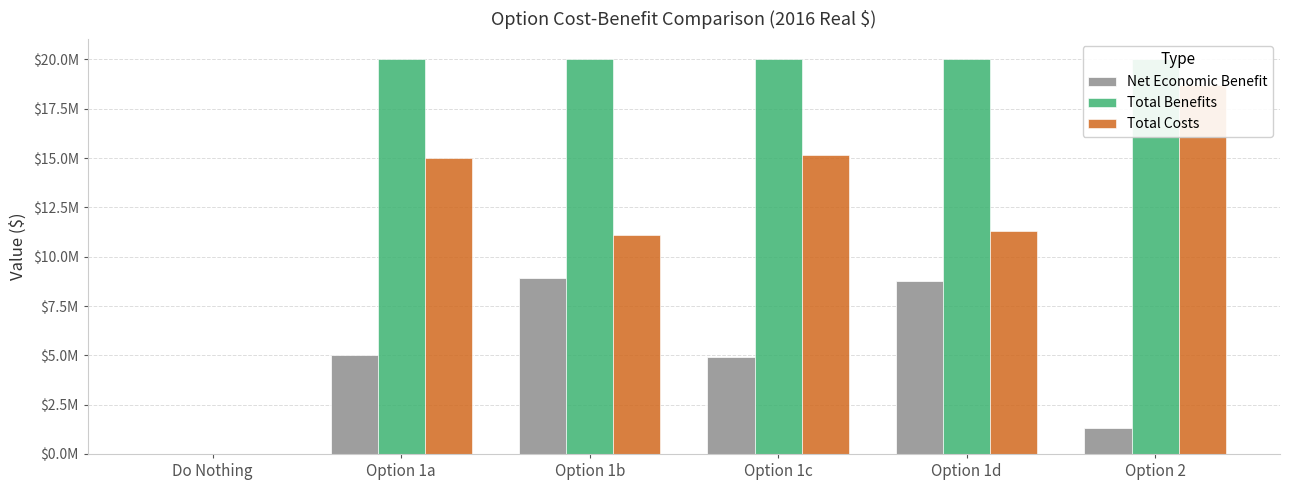

What position from the right is Do Nothing?

6